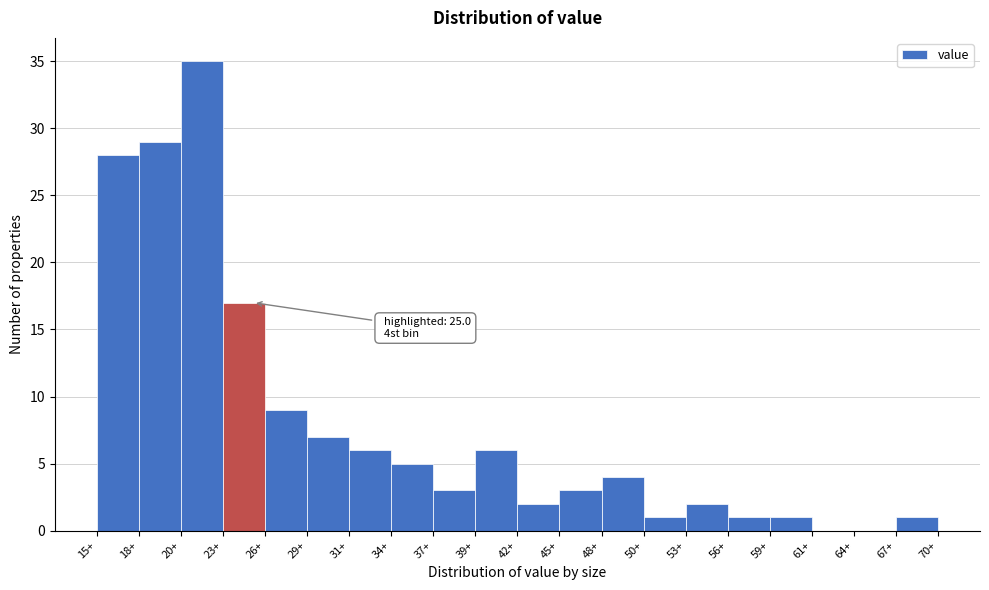

Over which range of the x-axis is the bar tallest?

20.5 to 23.0